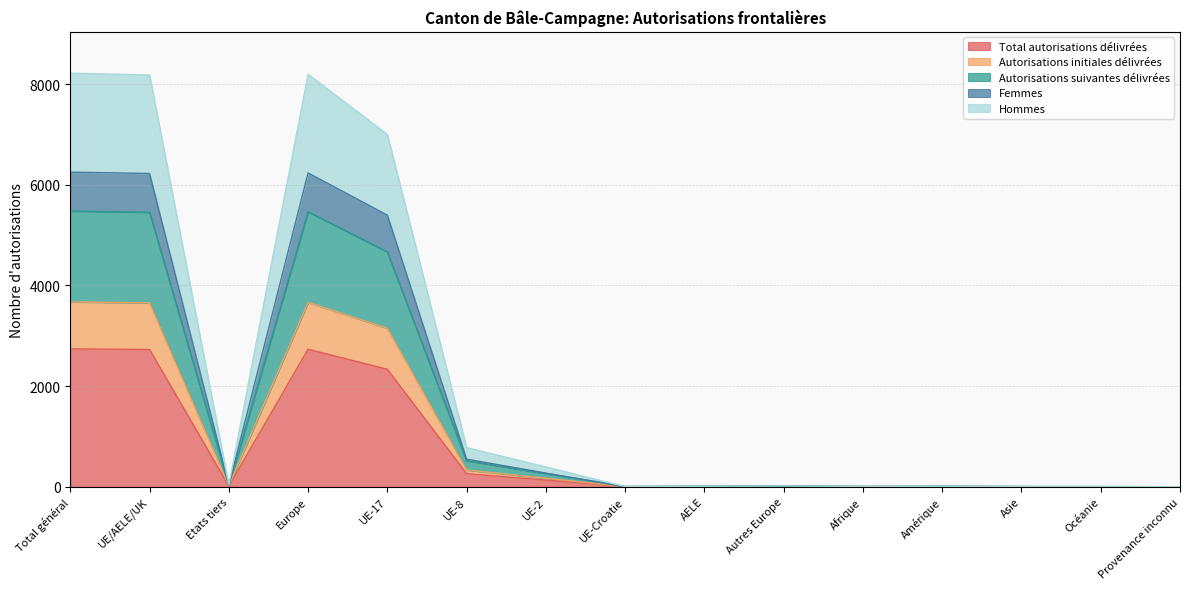

Between AELE and Amérique, which series saw the biggest shift?

Total autorisations délivrées